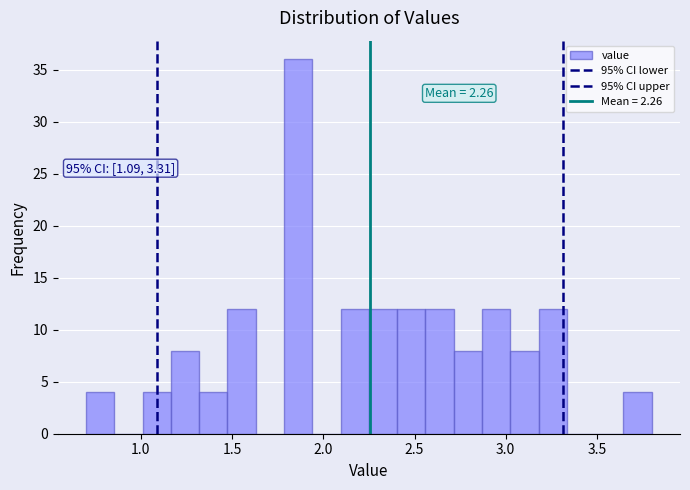

Read against the x-axis, roughly where is the centre of the tallest bar?

1.85